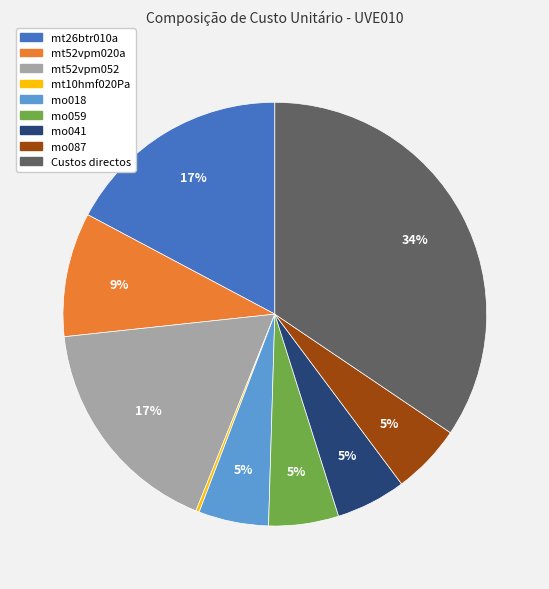

Between mo087 and mt26btr010a, which is larger?

mt26btr010a